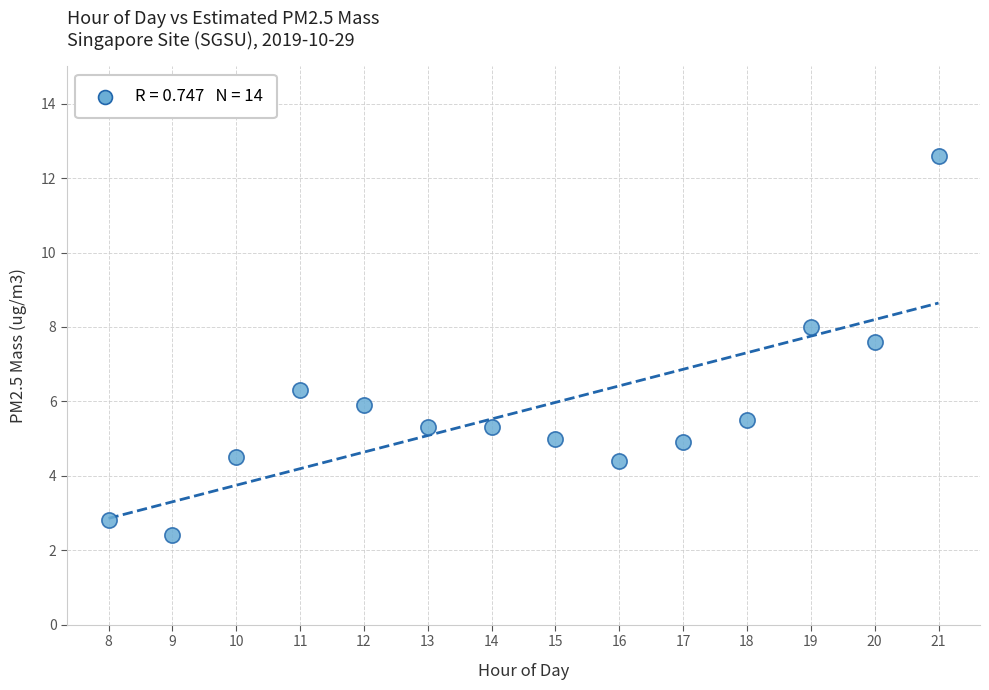

What is the range of Y values (max minus min)?

10.2